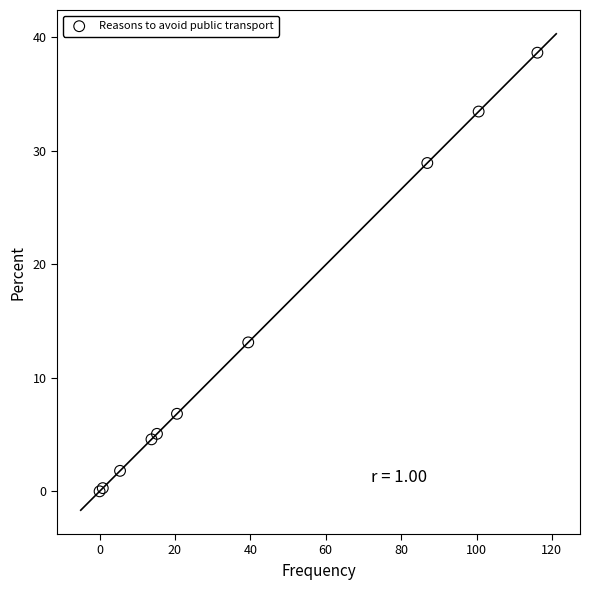

What Y value in the scatter plot is closest to 19?

13.1